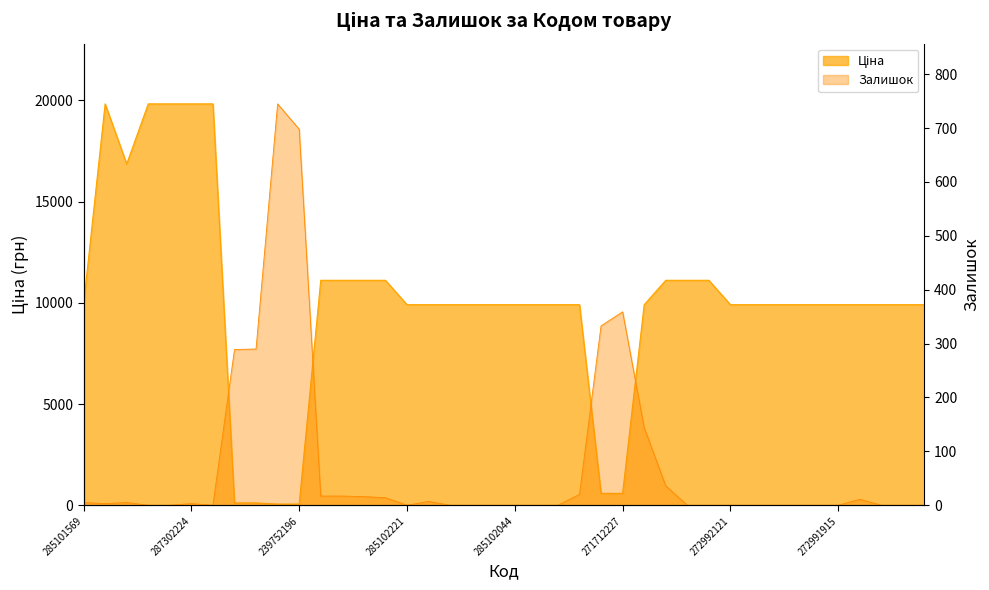

Reading left to right, what are all the values shown in this chart?

Ціна: 285101569=9908.5	287302223=19831.1	287292222=16863.2	287302226=19831.1	287302225=19831.1	287302224=19831.1	287301833=19831.1	239792197=113.3	239792196=113.3	239752197=56.7	239752196=56.7	285112220=11113.6	285112217=11113.6	285111961=11113.6	285111912=11113.6	285102221=9908.5	285102219=9908.5	285102218=9908.5	285102216=9908.5	285102120=9908.5	285102044=9908.5	285101916=9908.5	285101915=9908.5	285101913=9908.5	271712228=586.0	271712227=586.0	272992170=9908.5	273001960=11113.6	273001939=11113.6	273001918=11113.6	272992121=9908.5	272992120=9908.5	272992030=9908.5	272991917=9908.5	272991916=9908.5	272991915=9908.5	272991914=9908.5	272991913=9908.5	272991569=9908.5	272991568=9908.5
Залишок: 285101569=5.0	287302223=3.0	287292222=5.0	287302226=0.0	287302225=0.0	287302224=3.0	287301833=0.0	239792197=289.0	239792196=290.0	239752197=745.0	239752196=698.0	285112220=17.0	285112217=17.0	285111961=16.0	285111912=14.0	285102221=0.0	285102219=7.0	285102218=0.0	285102216=0.0	285102120=0.0	285102044=0.0	285101916=0.0	285101915=0.0	285101913=20.0	271712228=333.0	271712227=359.0	272992170=144.0	273001960=36.0	273001939=0.0	273001918=0.0	272992121=0.0	272992120=0.0	272992030=0.0	272991917=0.0	272991916=0.0	272991915=0.0	272991914=11.0	272991913=0.0	272991569=0.0	272991568=0.0